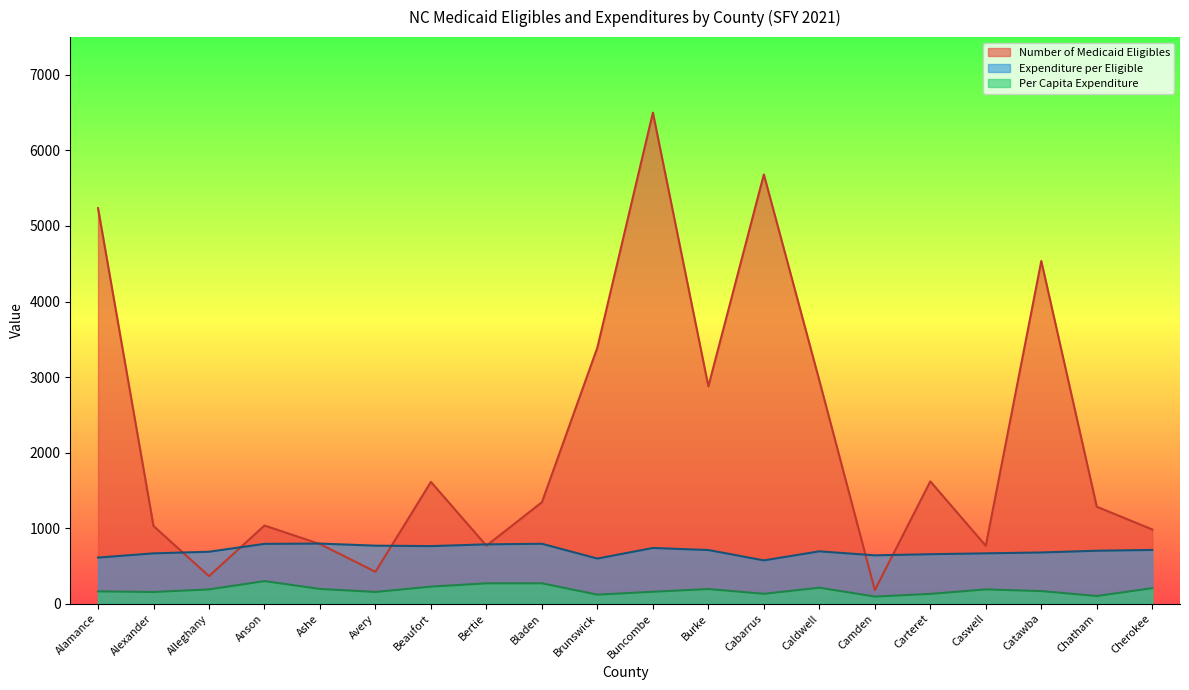

At which label does Number of Medicaid Eligibles reach its peak?

Buncombe